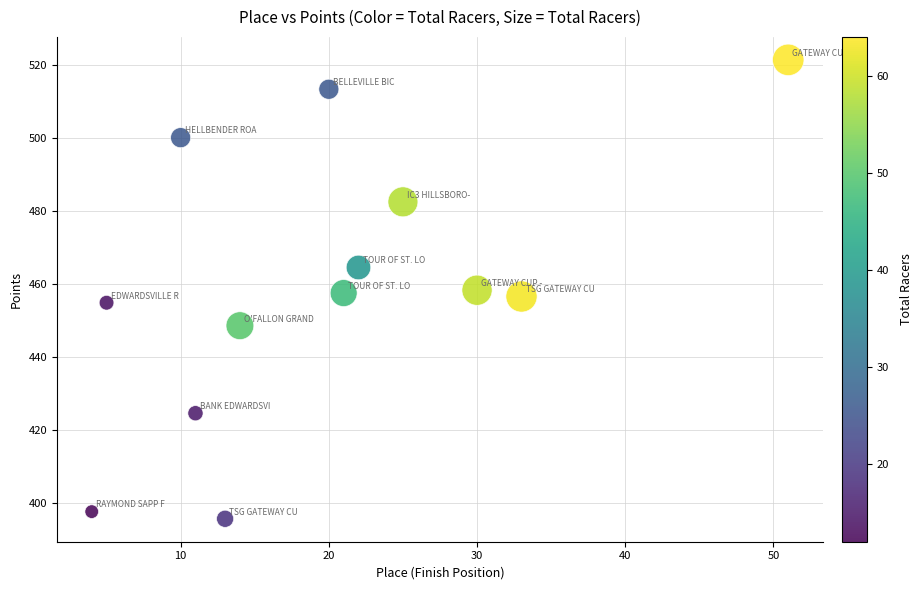

What is the range of Y values (max minus min)?

125.5